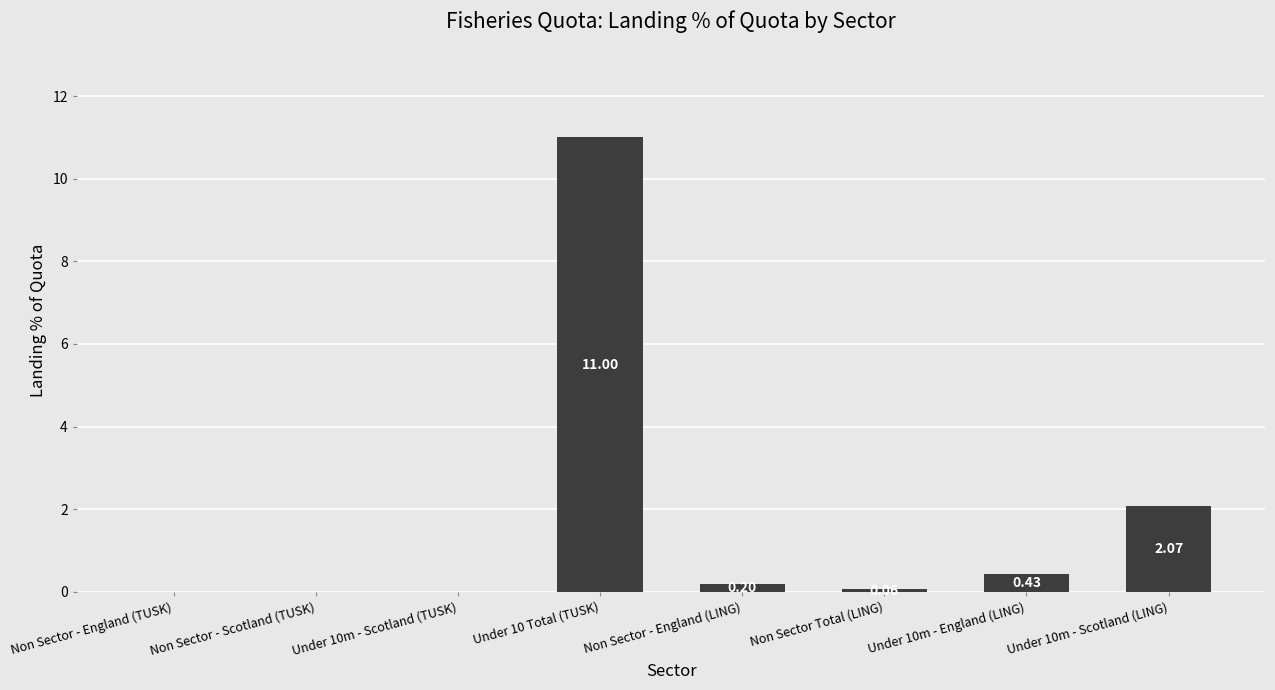

How many categories are shown in the chart?

8